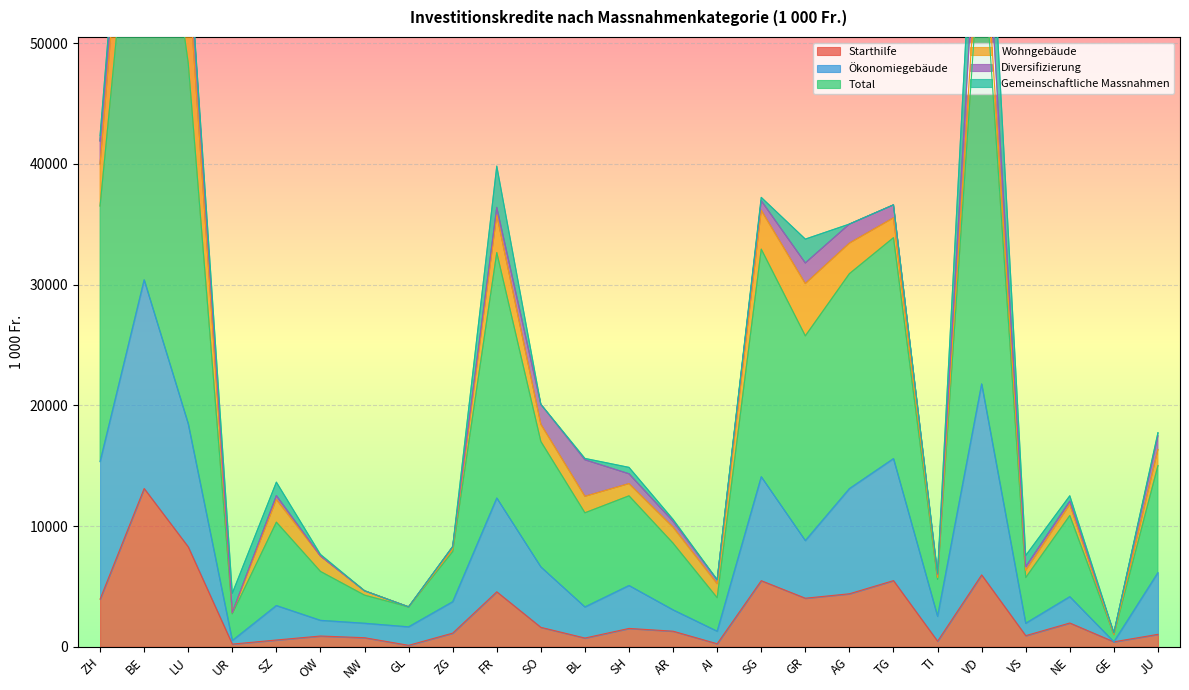

Which label corresponds to the largest value in the chart?

BE